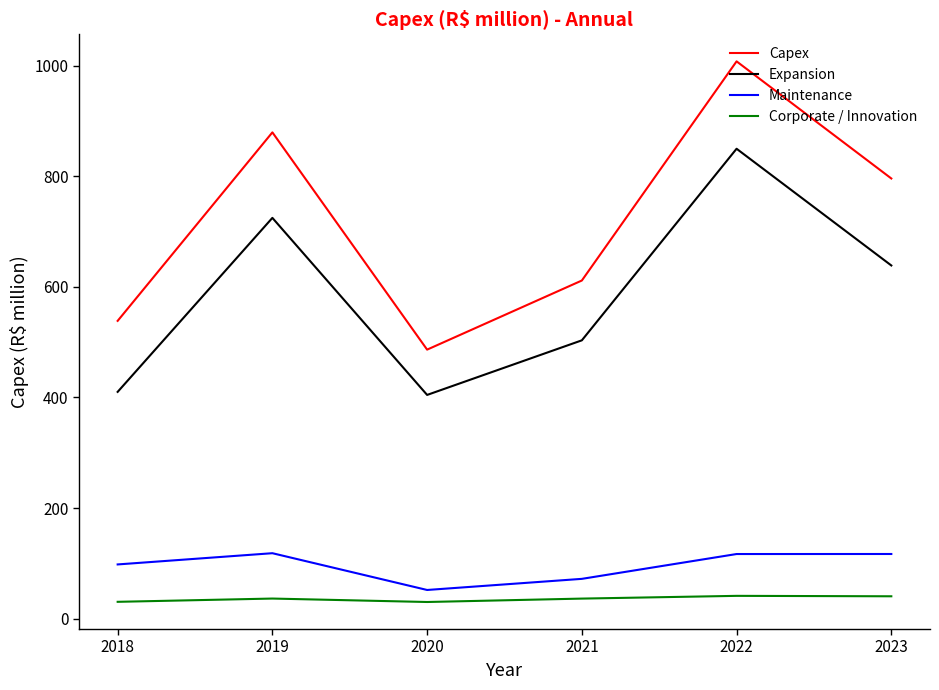

List the series in order of their peak value, lowest first.

Corporate / Innovation, Maintenance, Expansion, Capex